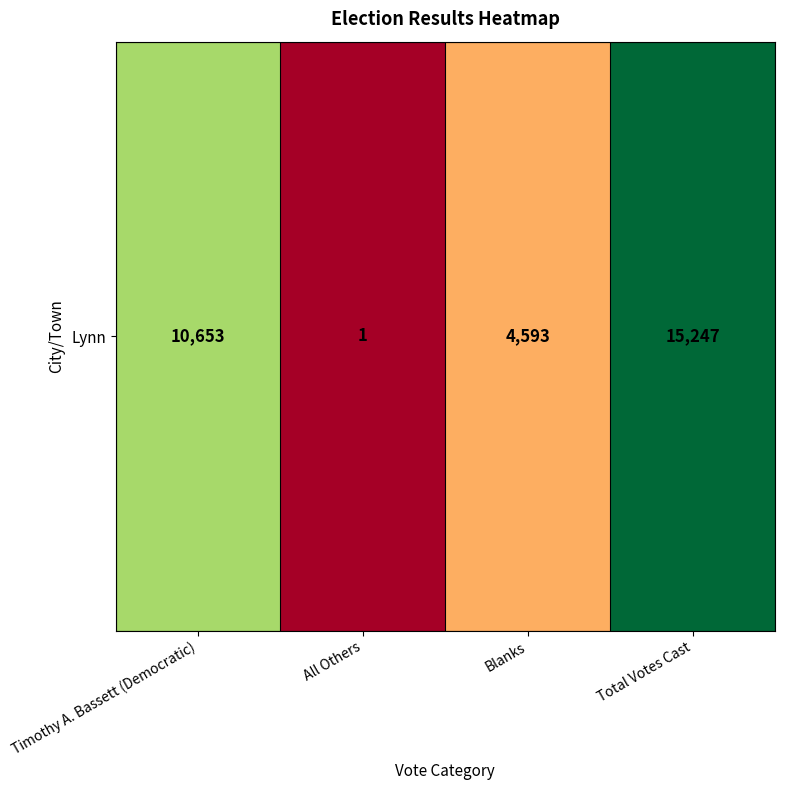

What is the maximum value shown in the chart?

15247